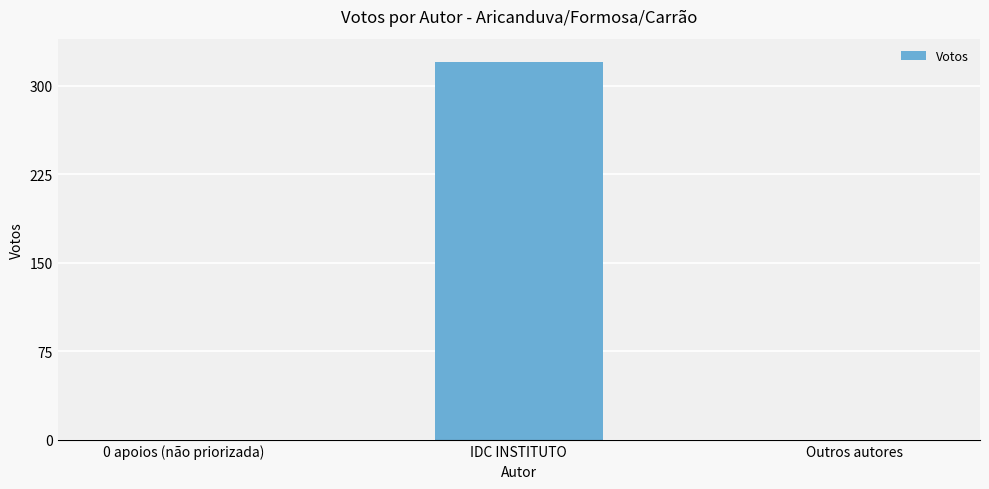

Count the number of data series in this chart.

1